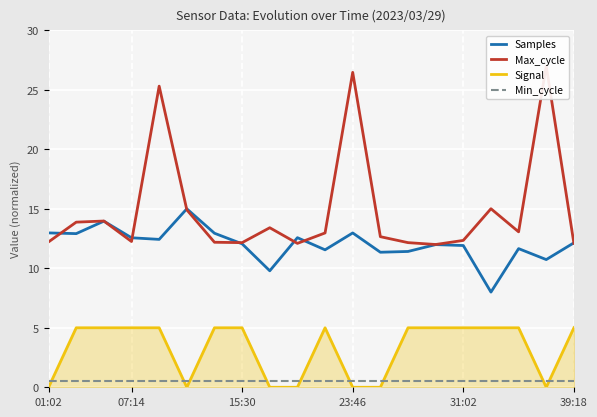

True or false: Min_cycle and Samples cross at least once.

False